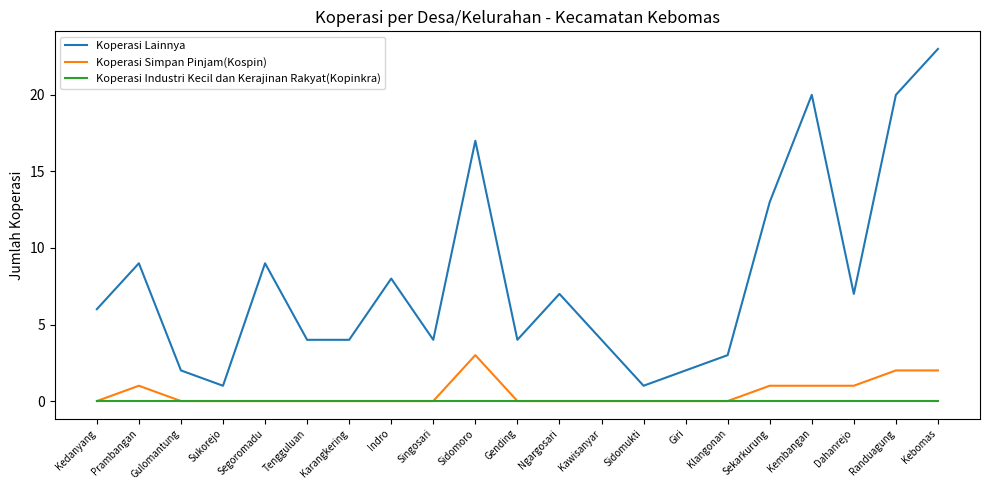

Count the number of categories in the chart.

21